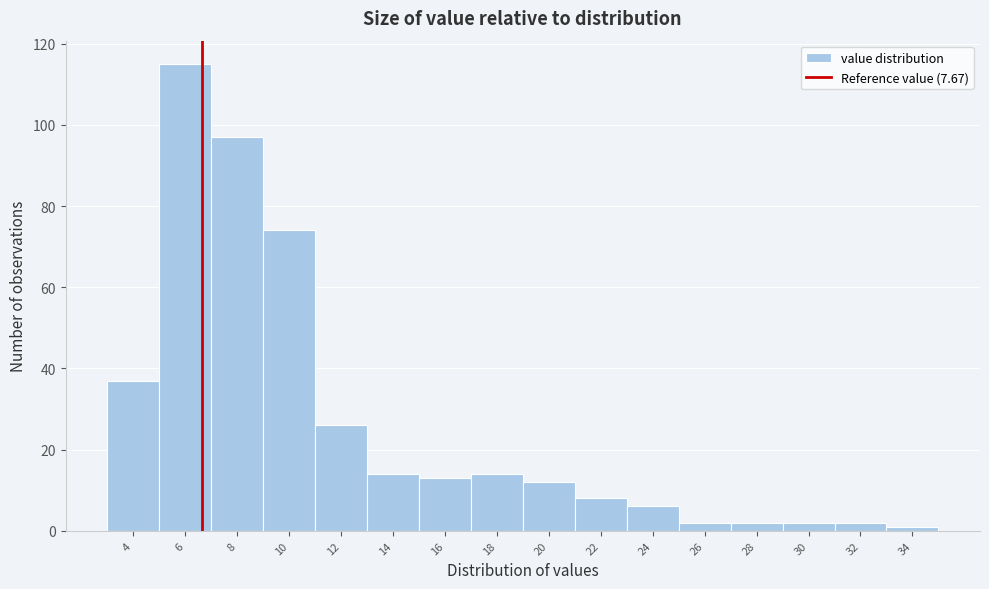

Reading right to left, what are all the values shown in this chart?

34=1	32=2	30=2	28=2	26=2	24=6	22=8	20=12	18=14	16=13	14=14	12=26	10=74	8=97	6=115	4=37